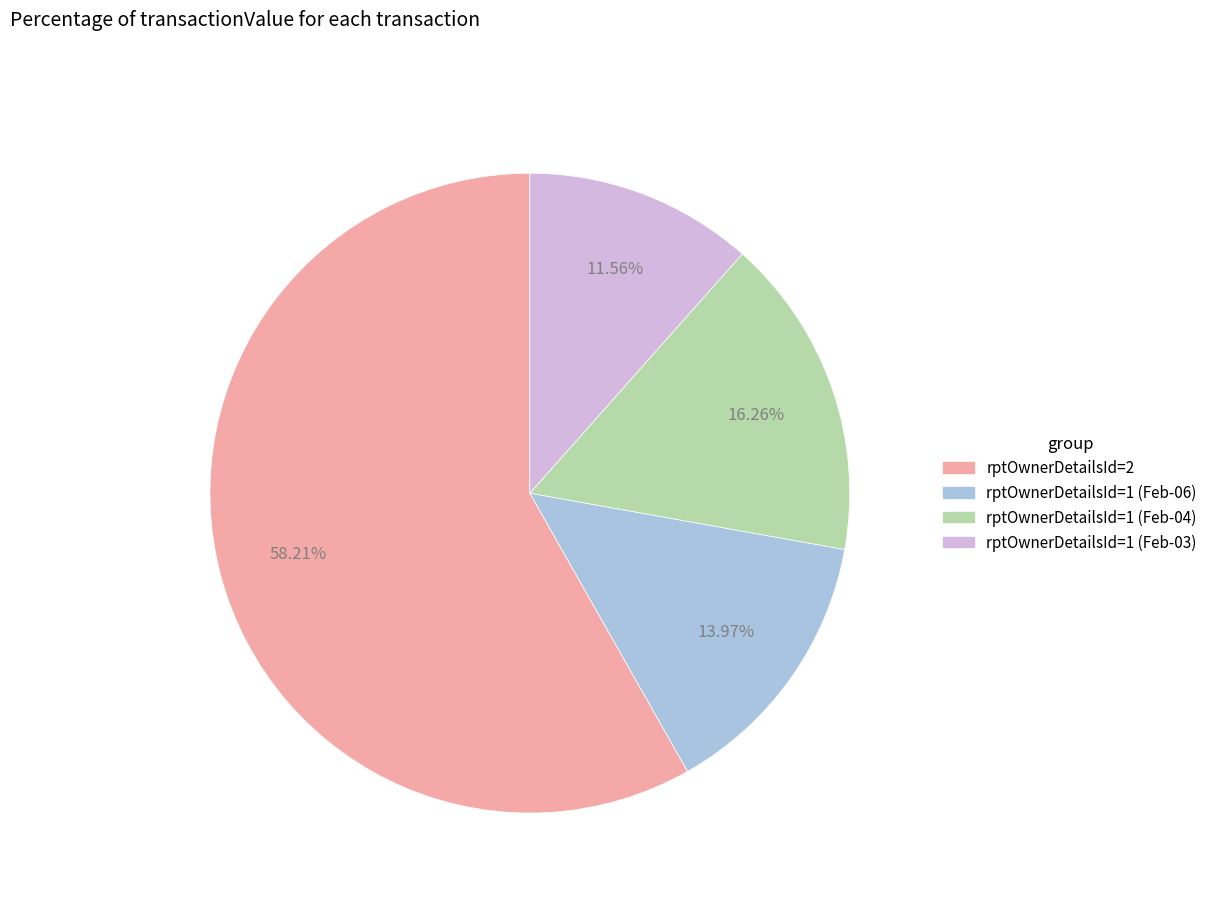

Is there any slice that represents more than half of the pie?

Yes